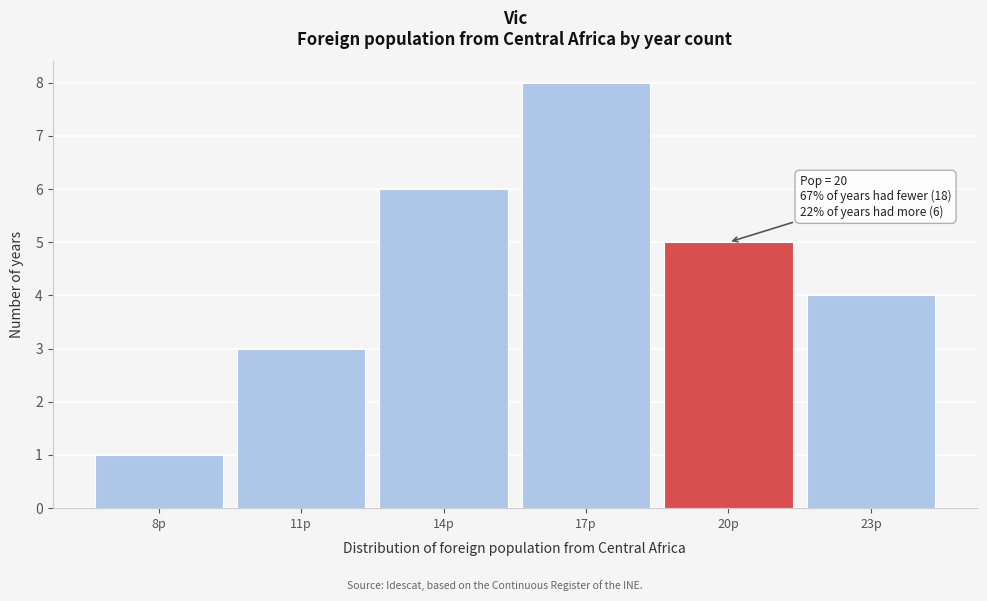

Reading right to left, extract all data points from this chart.

4	5	8	6	3	1